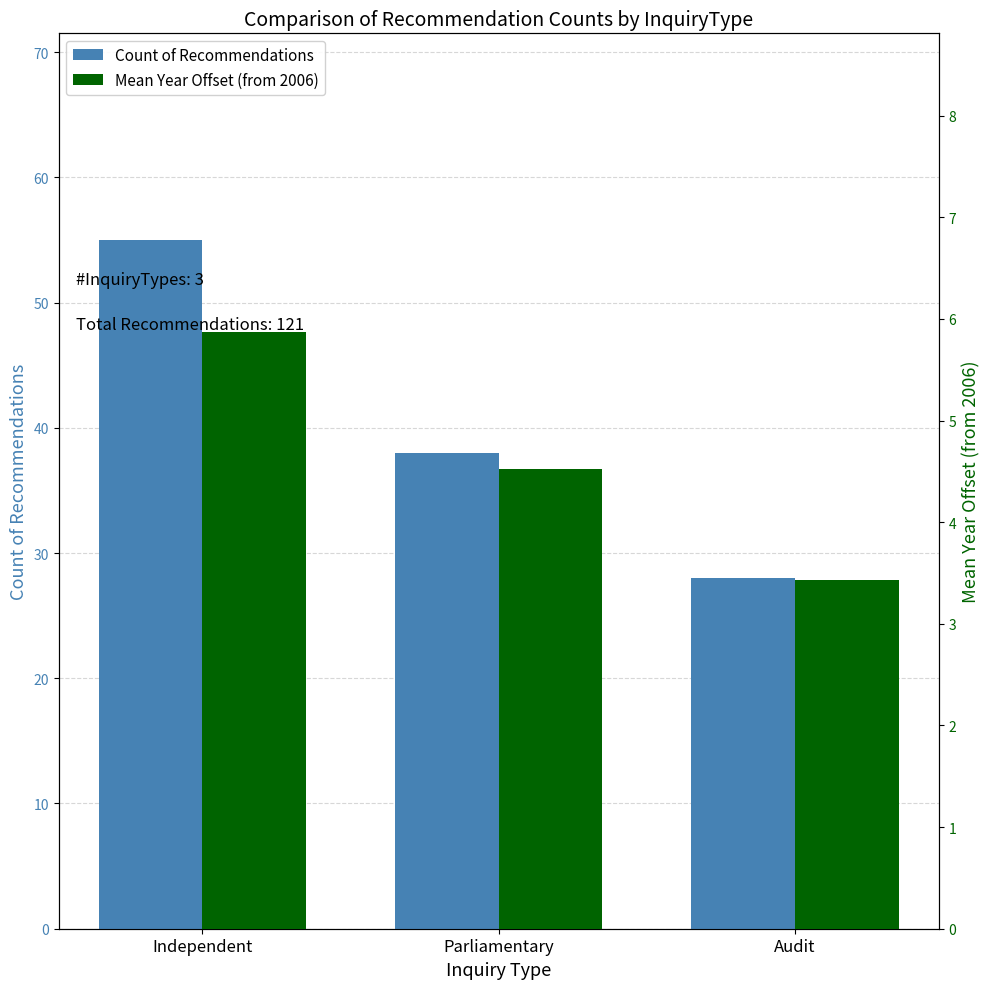

How many bars are there in total?

6